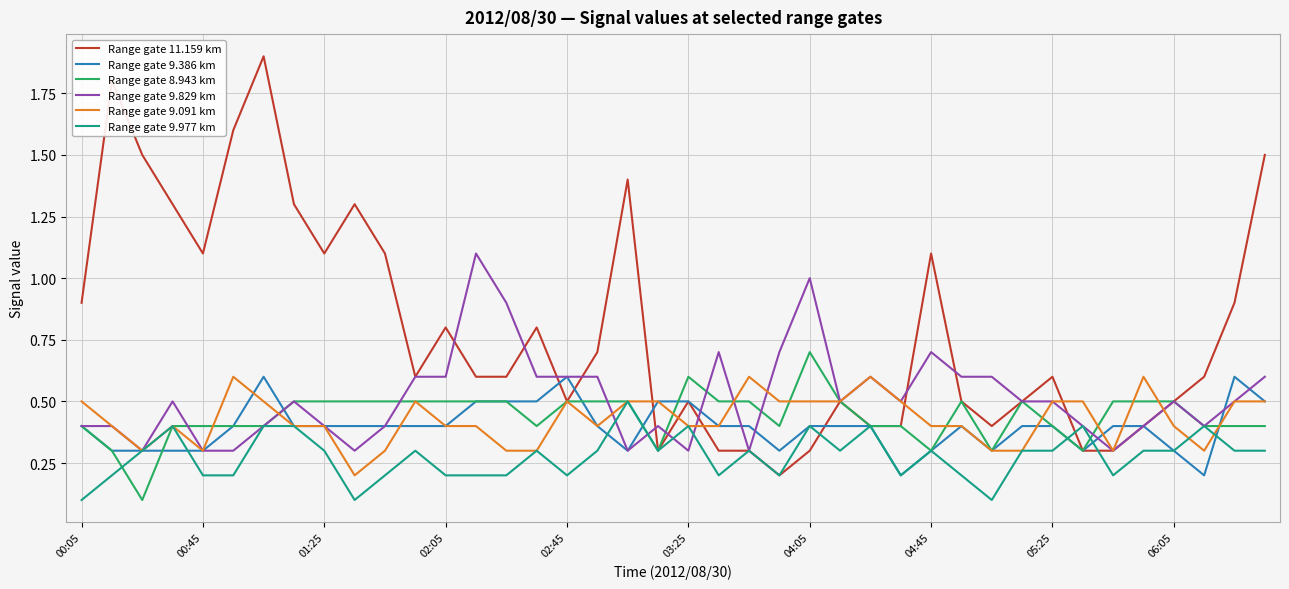

Which series has the largest total across all categories?

Range gate 11.159 km